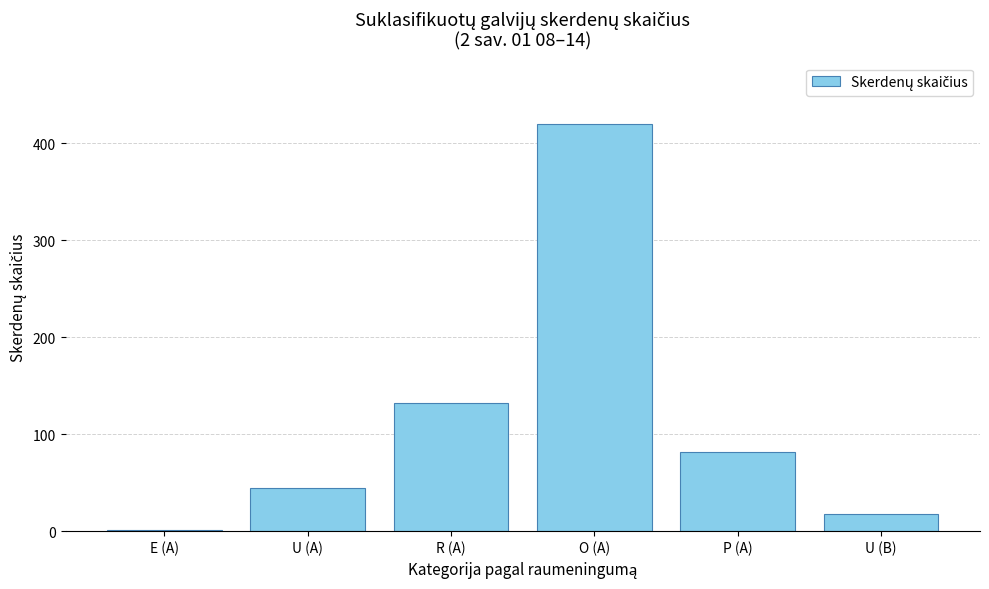

What is the sum of the values at O (A) and E (A)?

421